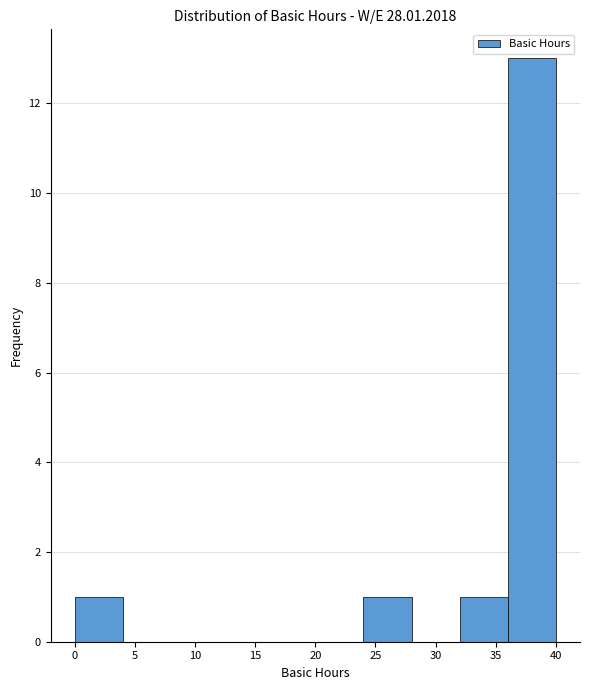

What is the height of the bar covering 24 to 28 on the x-axis? The values are not printed on the chart, so give them approximately, as read against the axis.

1